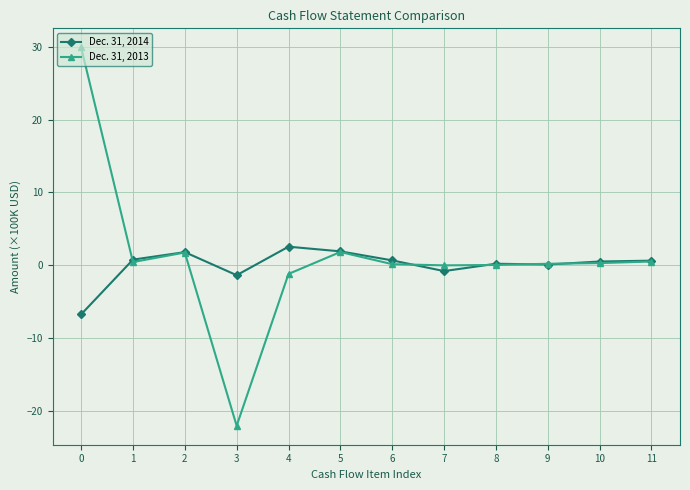

What is the difference between the Dec. 31, 2014 values at 10 and 8?

0.3